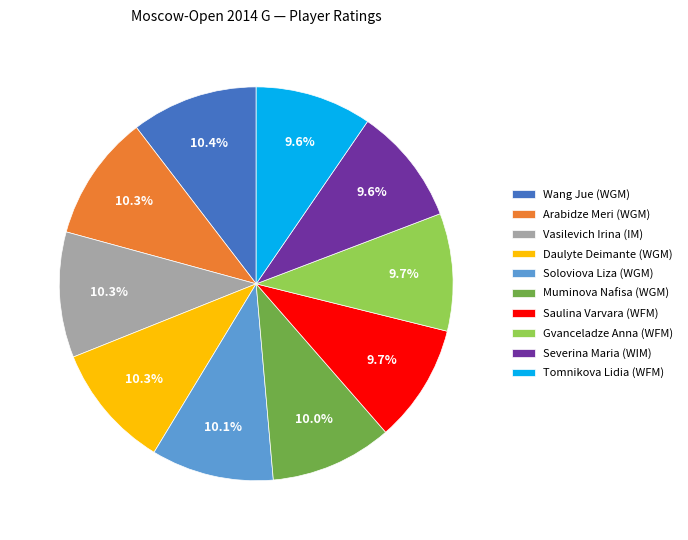

To the nearest percent, what is the difference between the largest and smallest slice percentages?

1%